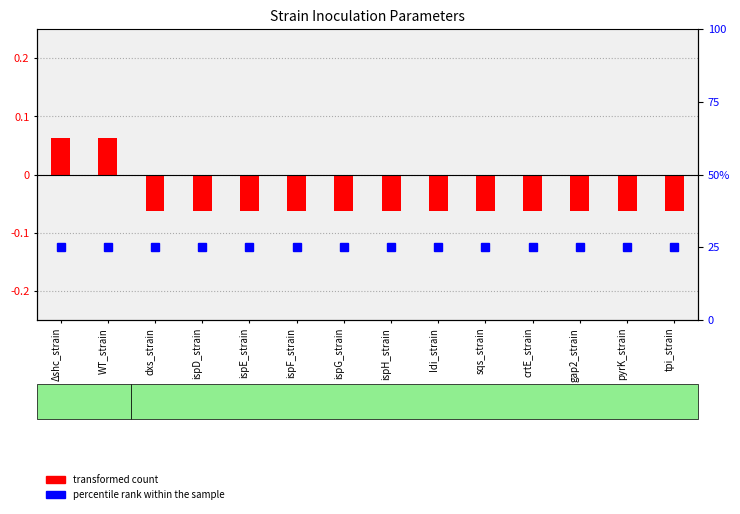

What is the total value across all series at WT_strain?

25.1